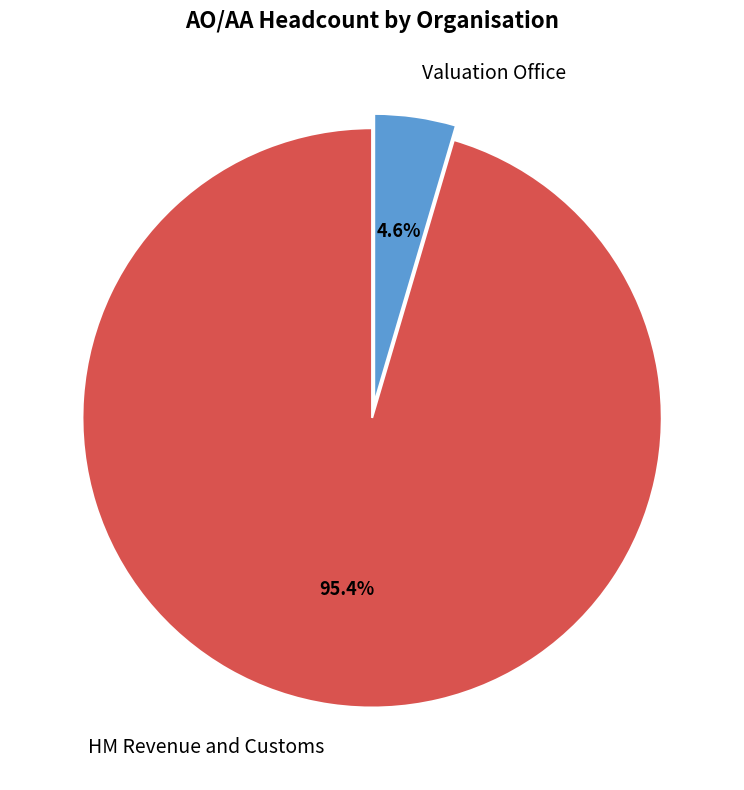

How many slices are in this pie chart?

2